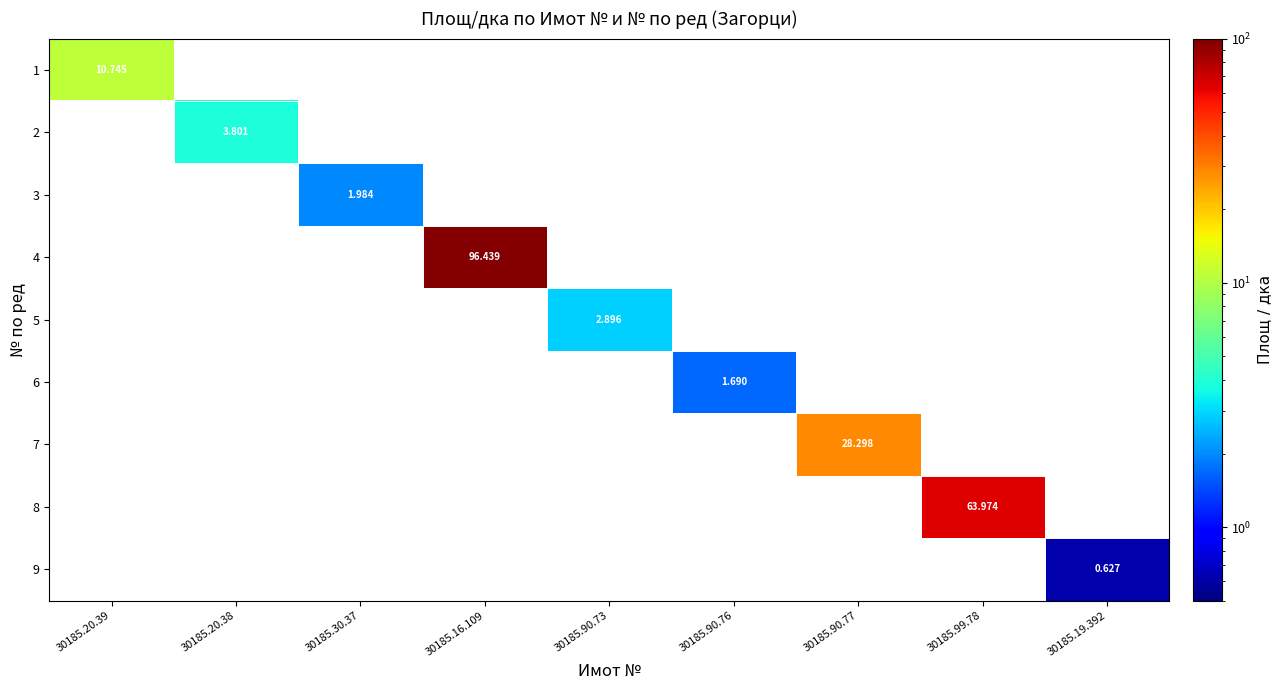

How many data points does each series have?

9